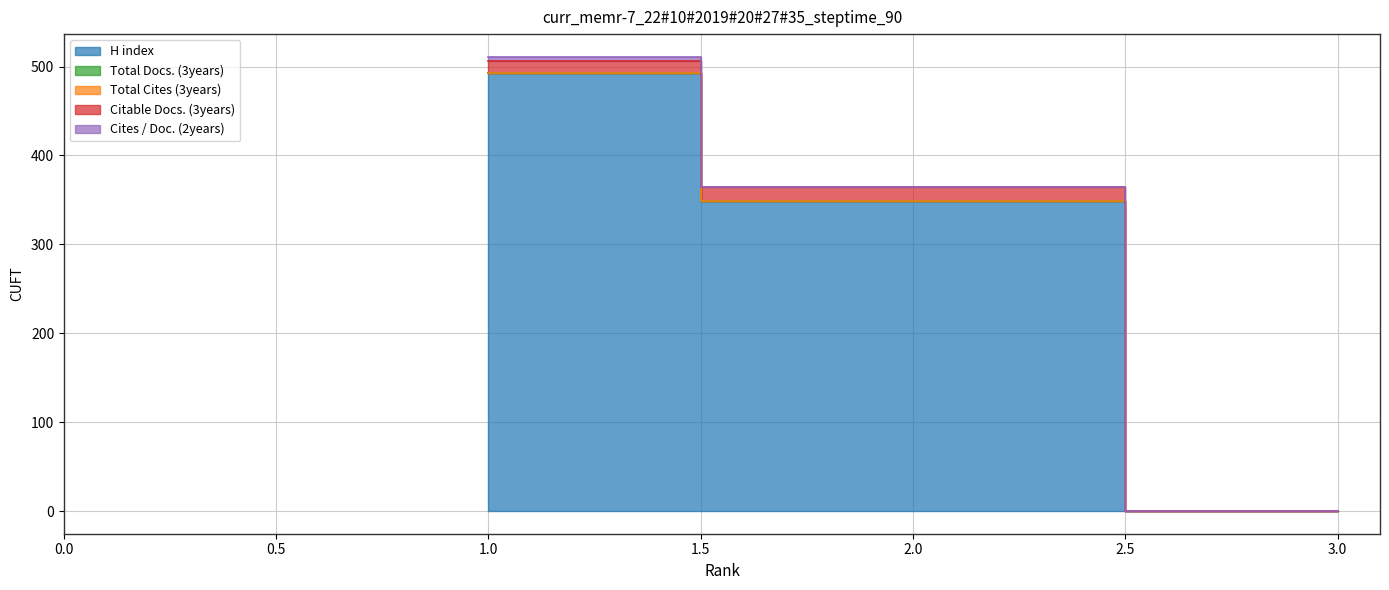

Between 3 and 2, which is larger?

2